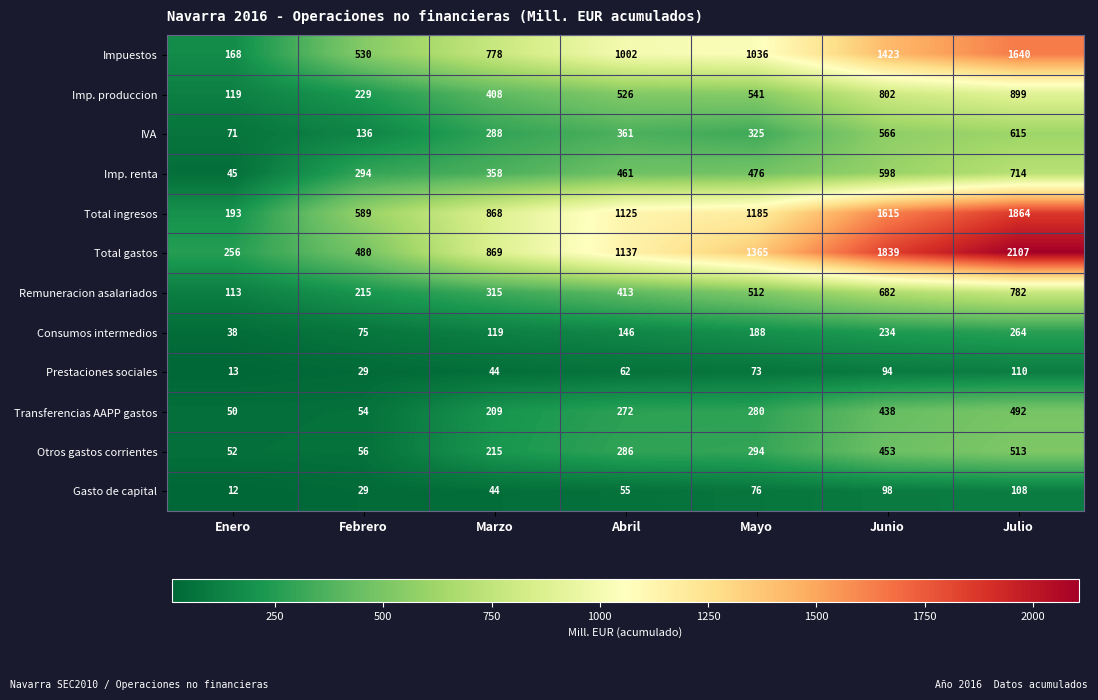

Which category has the lowest value in the Imp. produccion series?

Enero